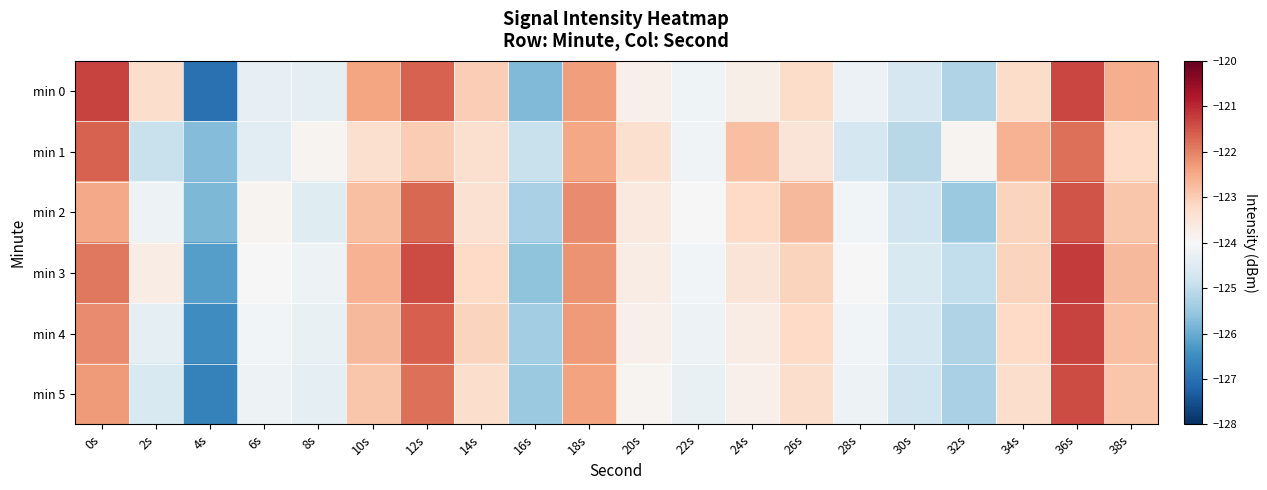

Which series has the largest total across all categories?

min 3